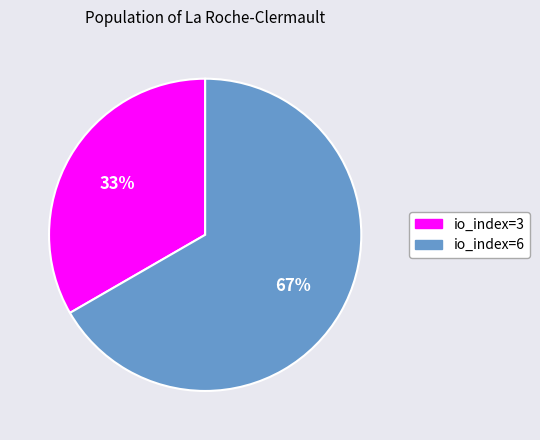

Combined, do io_index=3 and io_index=6 account for over 50%?

Yes